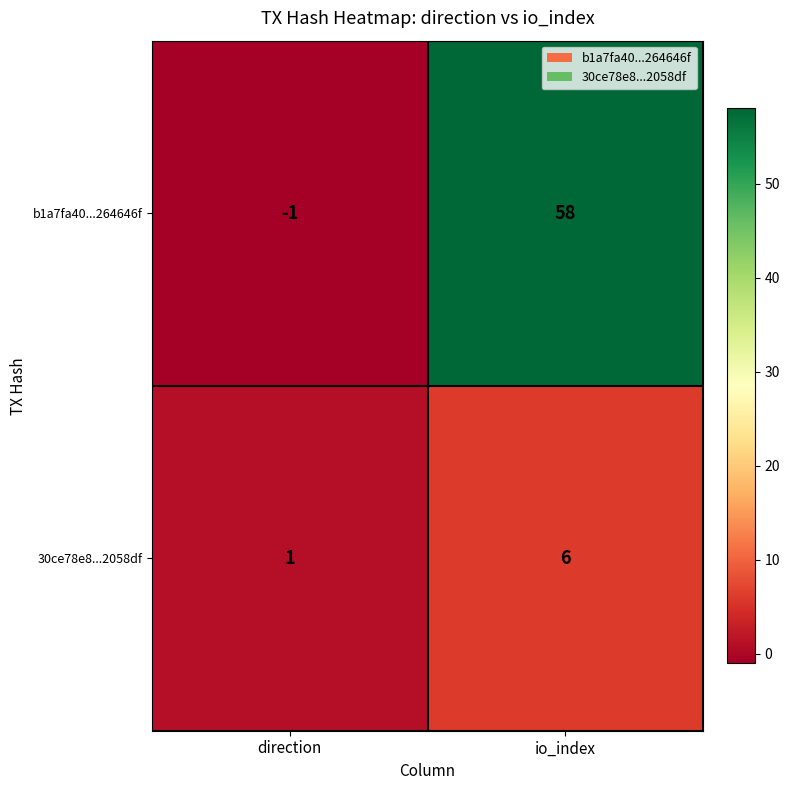

Between direction and io_index, which series saw the biggest shift?

b1a7fa40...264646f